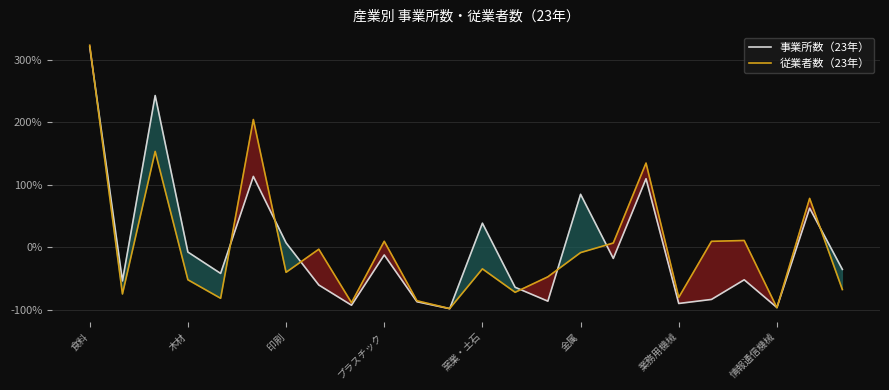

Count the number of data series in this chart.

2